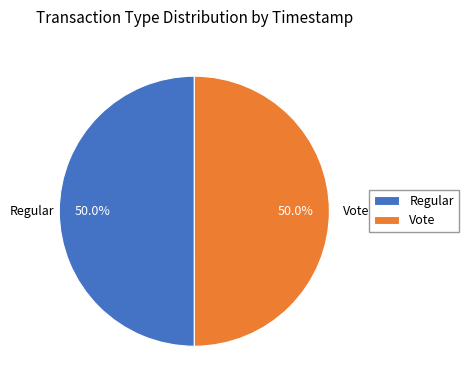

Count the number of slices in the pie.

2